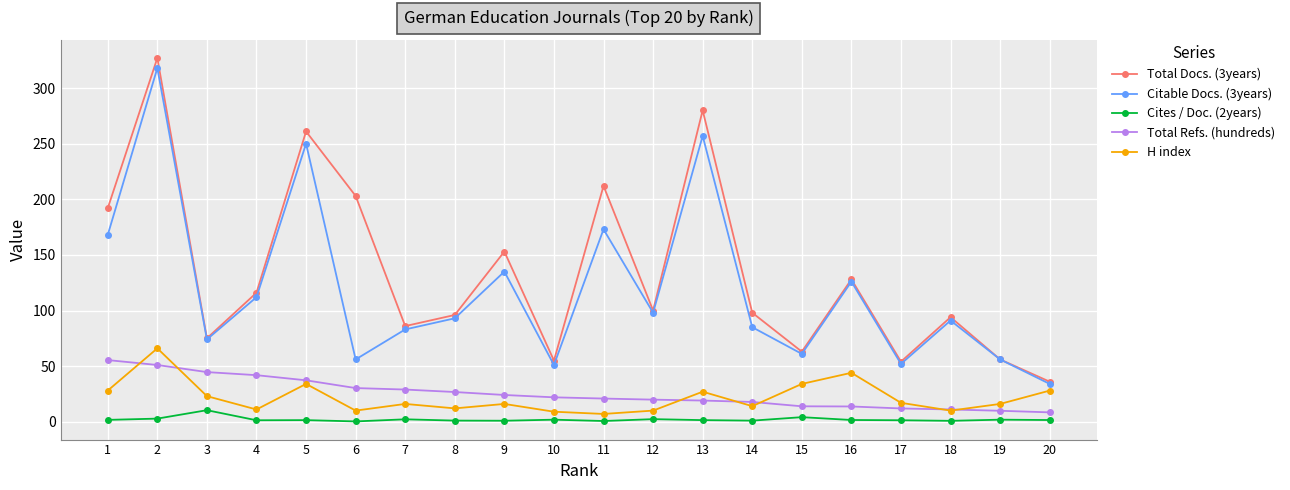

Is the value of Cites / Doc. (2years) at 2 greater than the value of Total Docs. (3years) at 14?

No